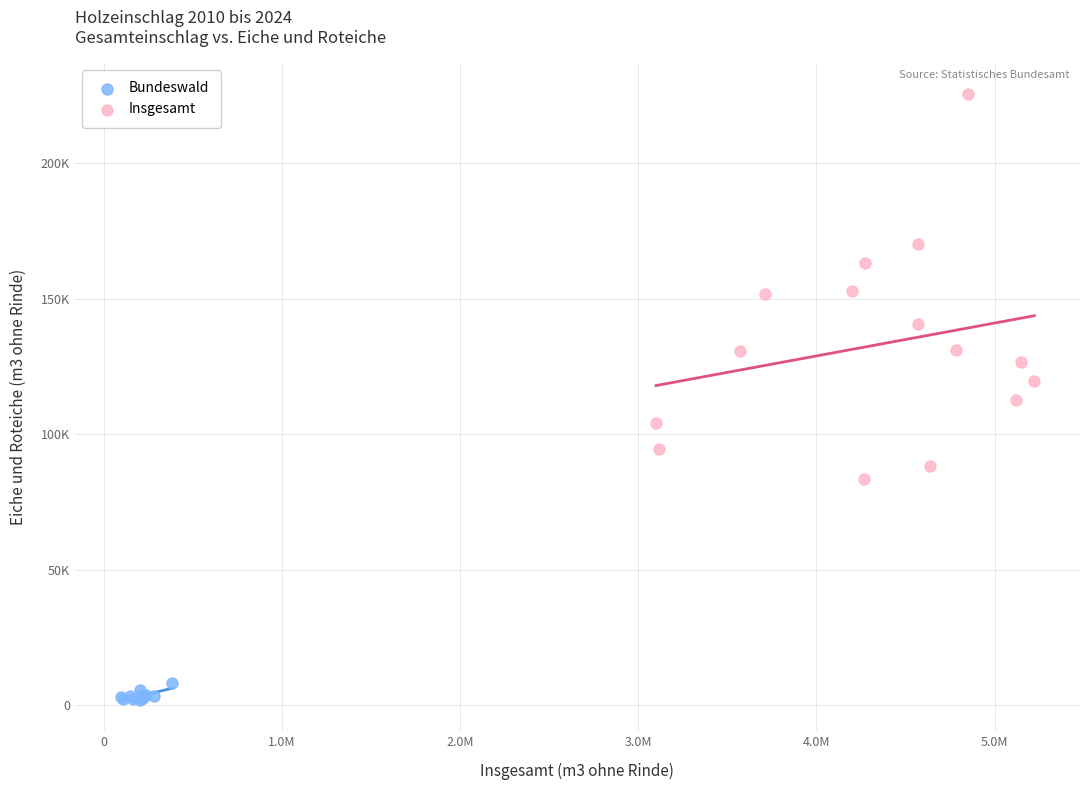

Which series has the widest spread of Y values?

Insgesamt